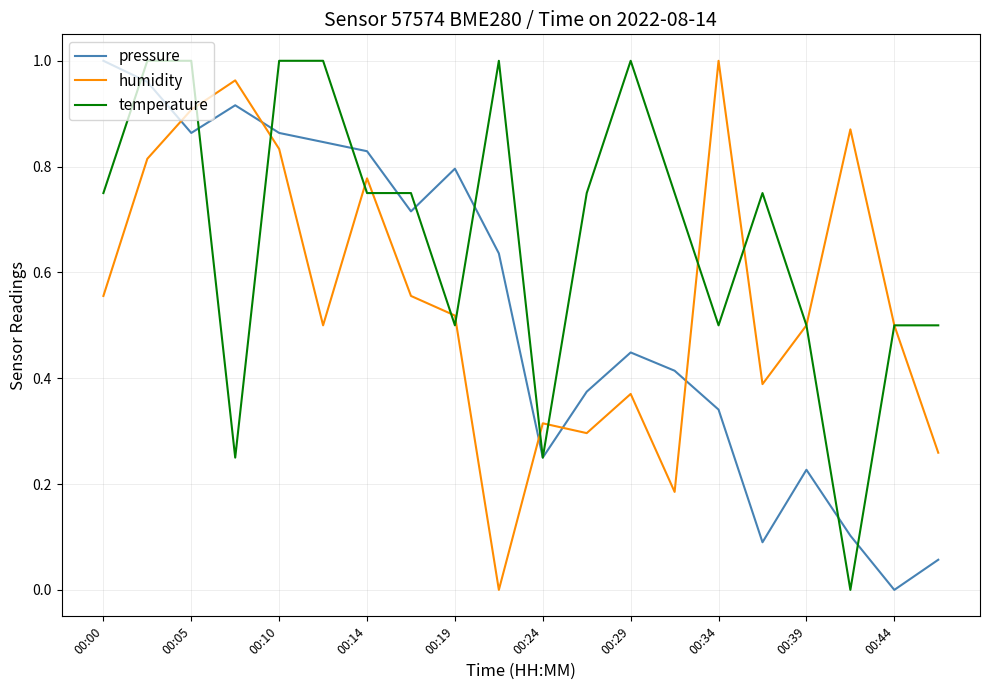

Which series has the largest total across all categories?

temperature